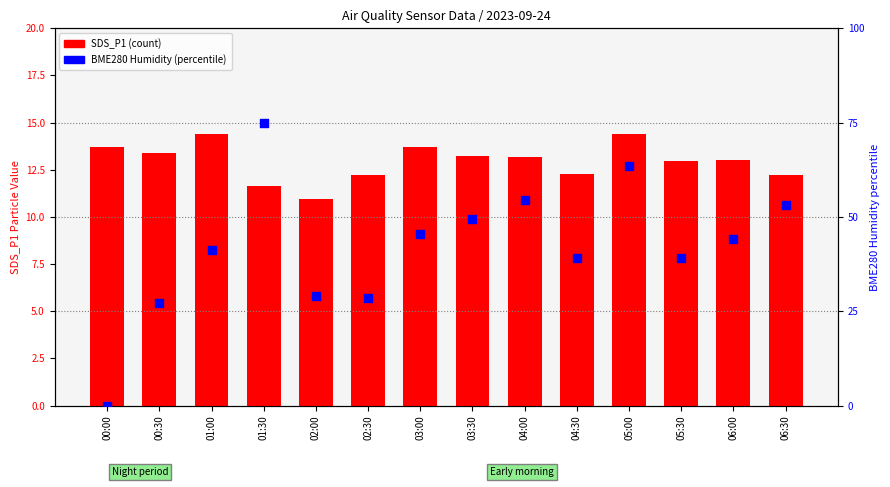

Which series reaches the maximum Y coordinate?

SDS_P1